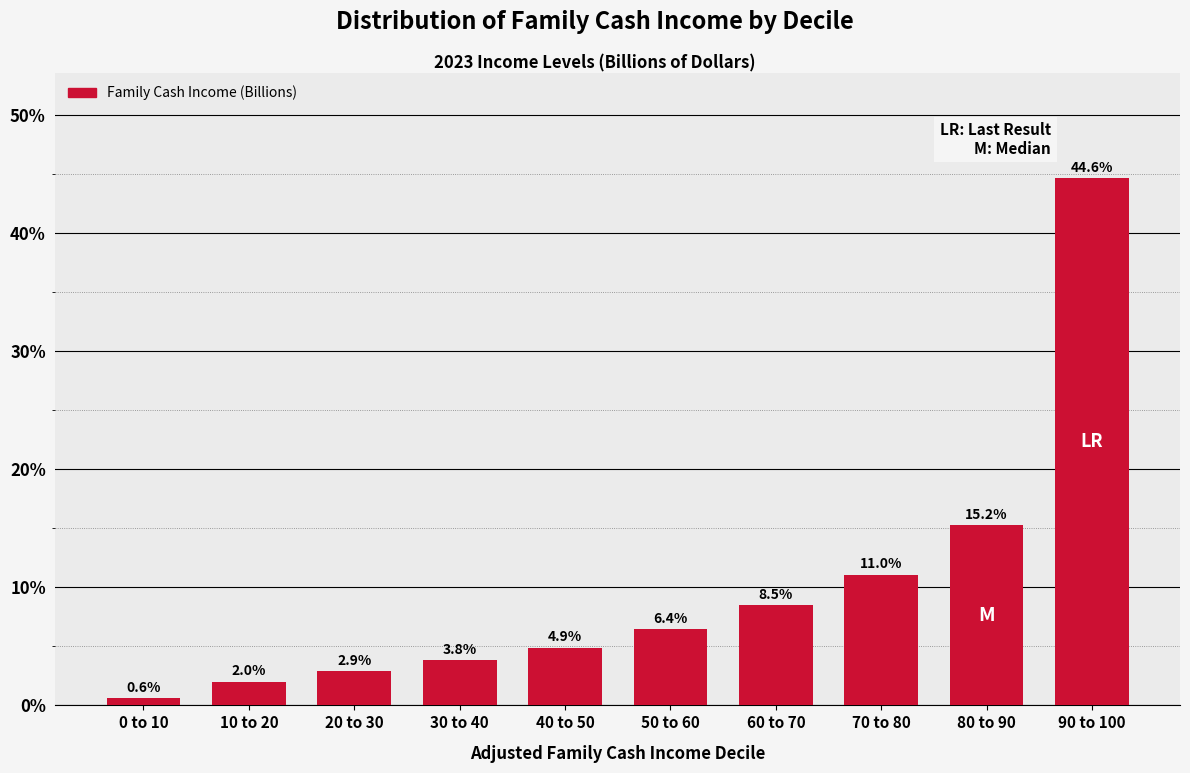

Reading right to left, extract all data points from this chart.

44.6	15.2	11.0	8.5	6.4	4.9	3.8	2.9	2.0	0.6